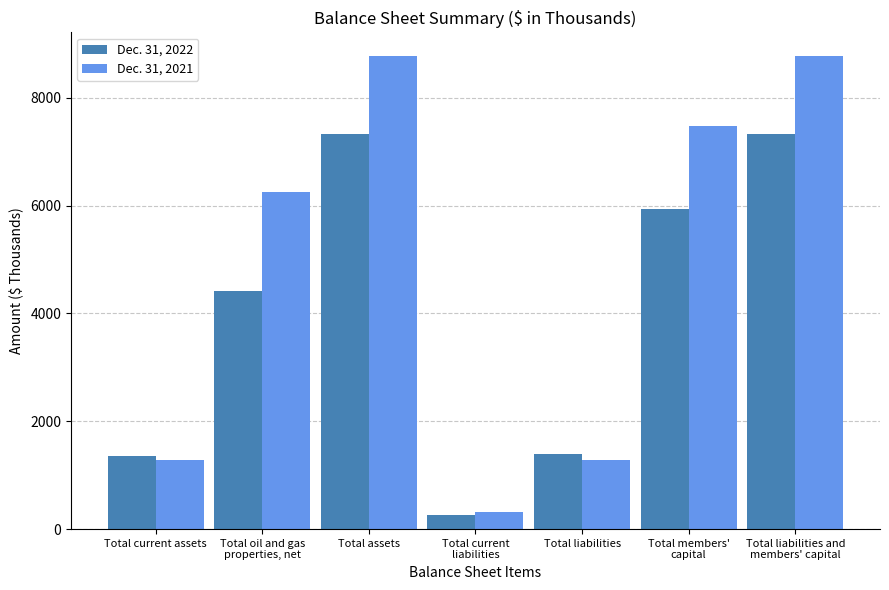

List the series in order of their overall mean, lowest first.

Dec. 31, 2022, Dec. 31, 2021